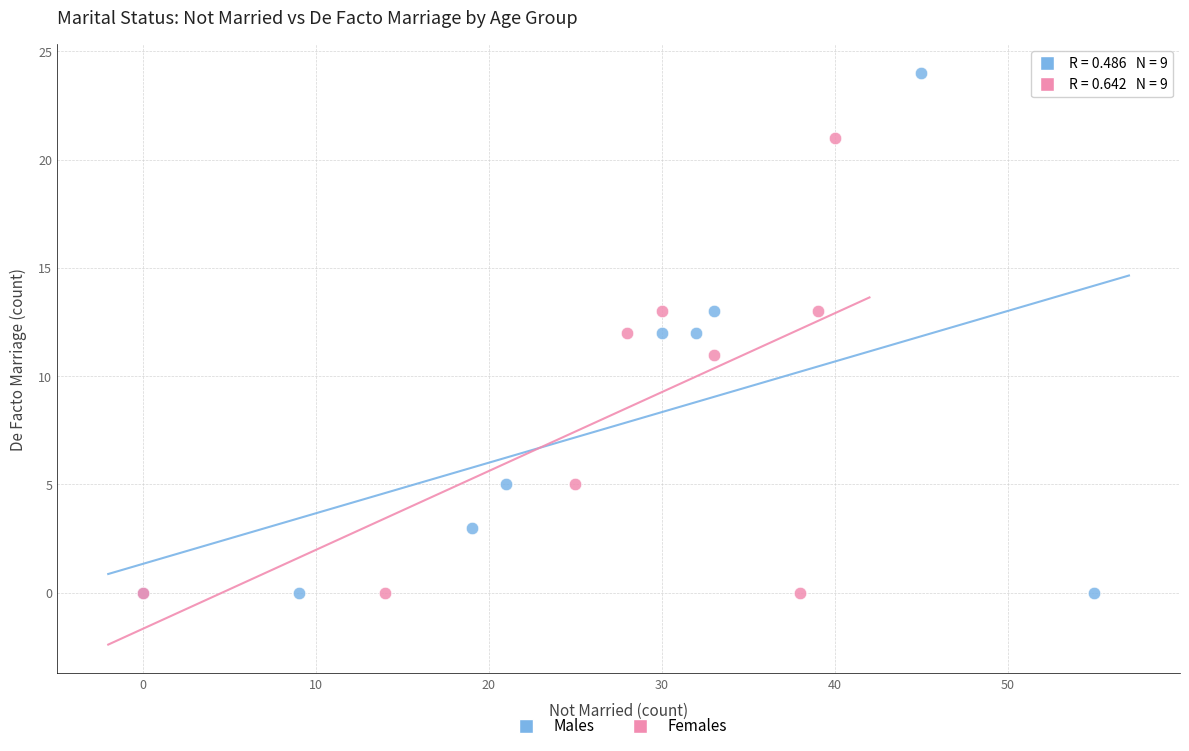

Which series reaches the maximum Y coordinate?

Males